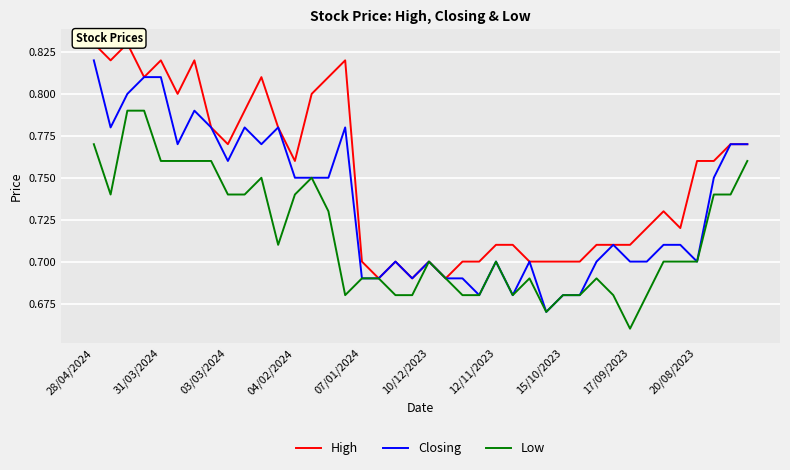

At which label does Closing reach its peak?

28/04/2024